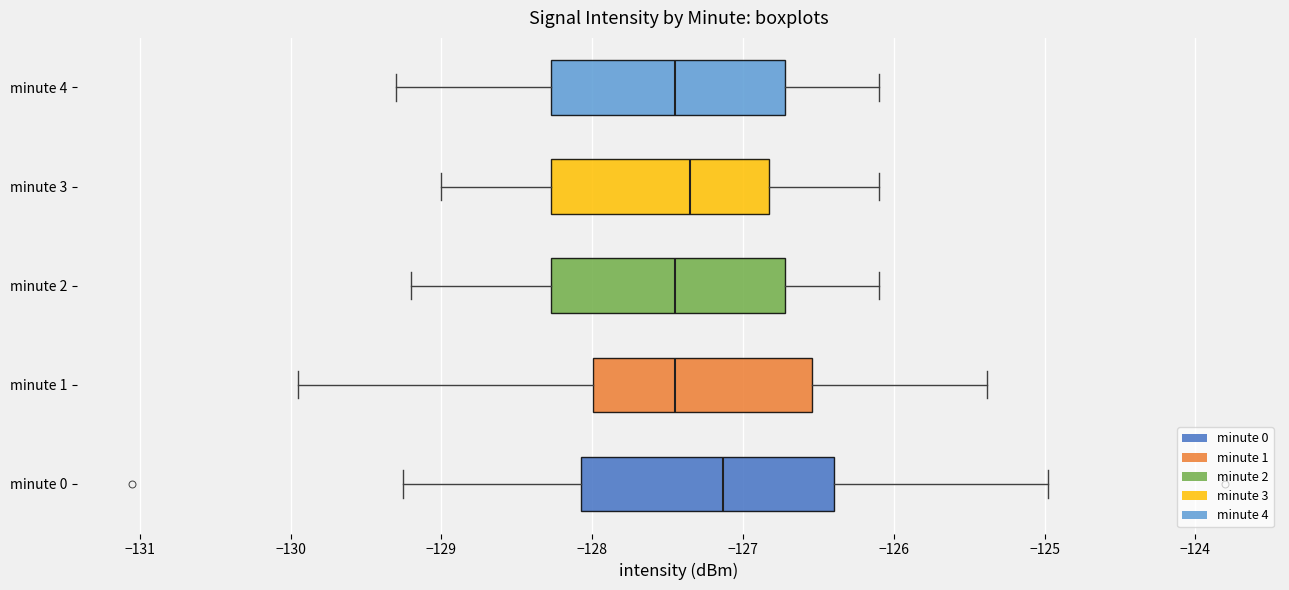

Where does the median line of the box for minute 1 sit on the x-axis? The values are not printed on the chart, so give them approximately, as read against the axis.

-127.4